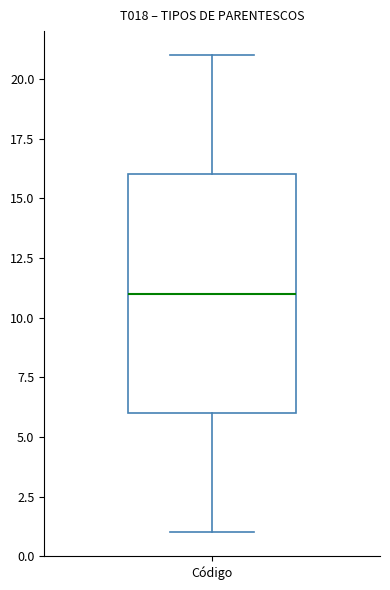

Transcribe this box plot: give where the median line is, the range the box spans, and where the two whiskers end, as read against the y-axis. The values are not printed on the chart, so give them approximately, as read against the axis.

median 11, box 6 to 16, whiskers 1 to 21